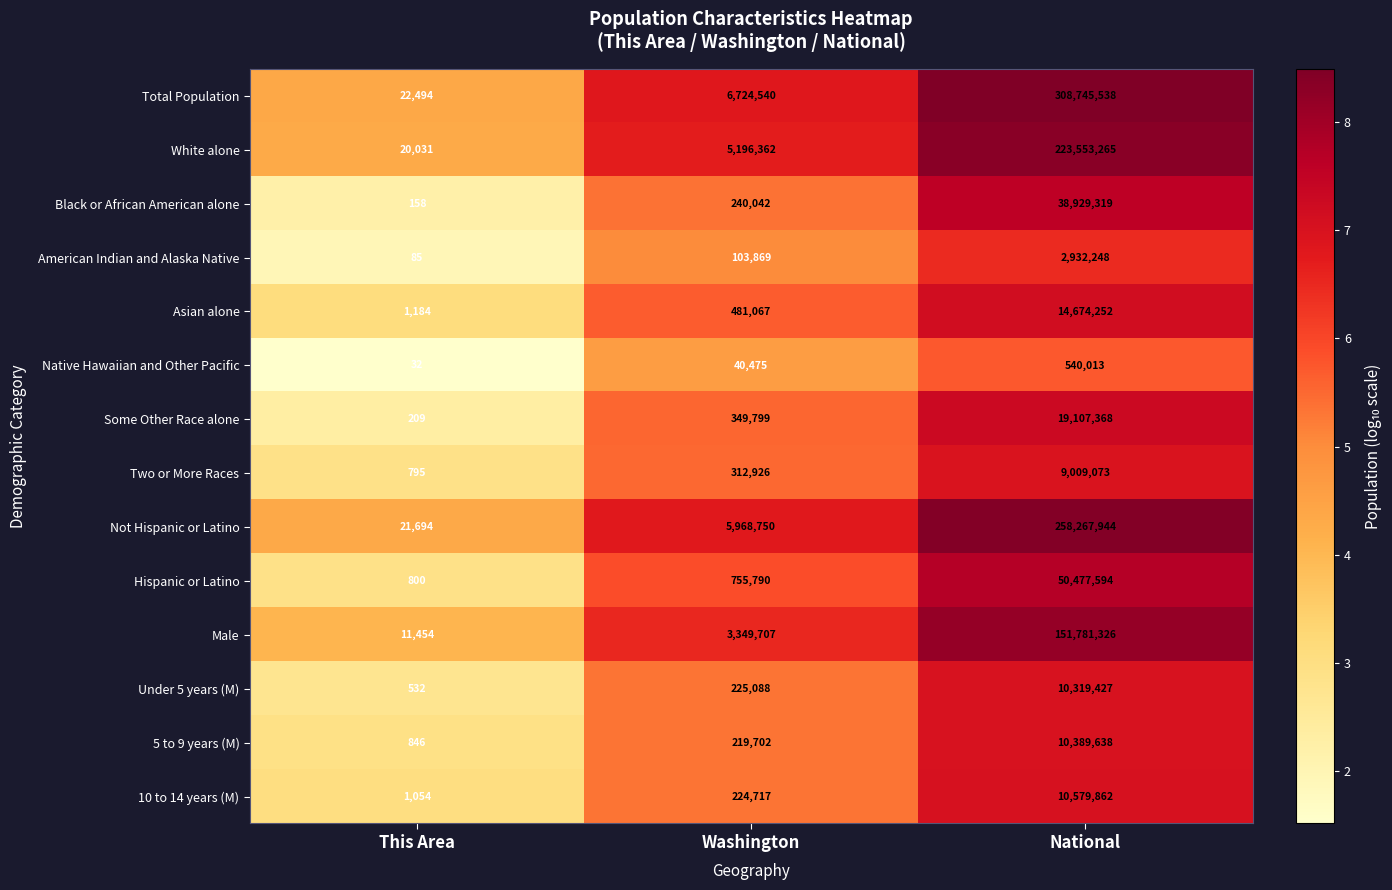

Which series has the largest total across all categories?

Total Population